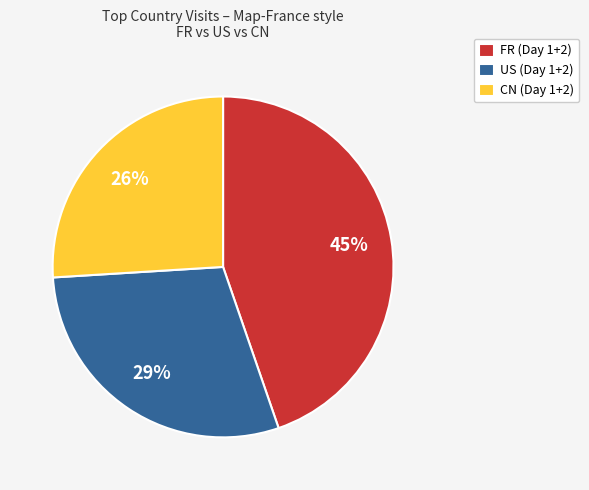

True or false: FR accounts for 99% of the total.

False